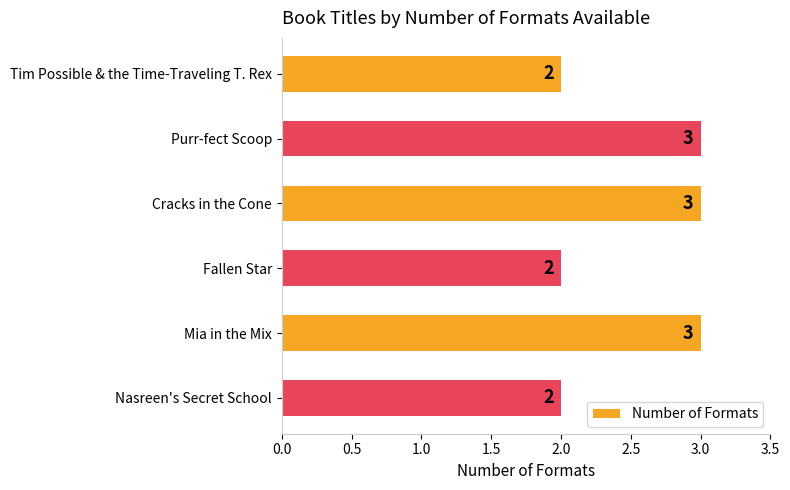

The value at Fallen Star is 2. True or false?

True